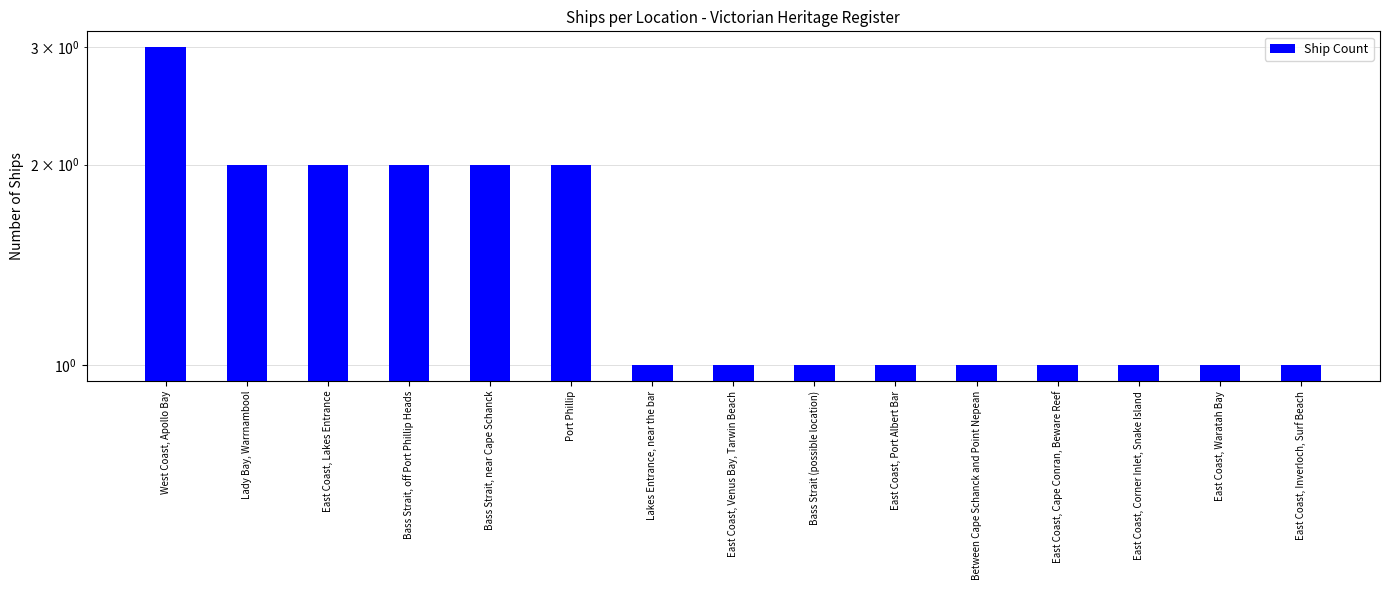

What is the ratio of the value at East Coast, Corner Inlet, Snake Island to the value at Port Phillip?

0.5